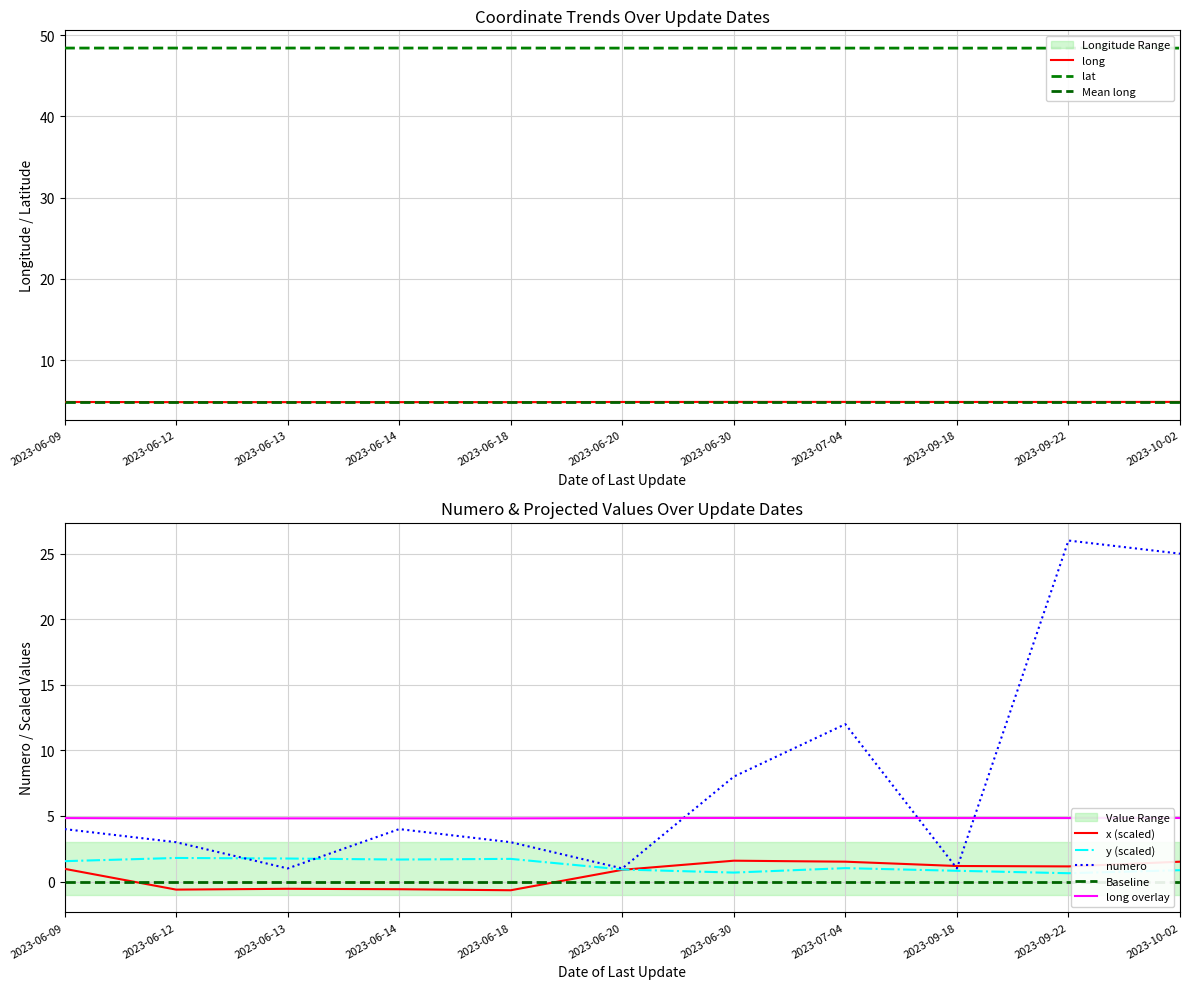

Which has a higher value, 2023-06-13 or 2023-06-14?

2023-06-13